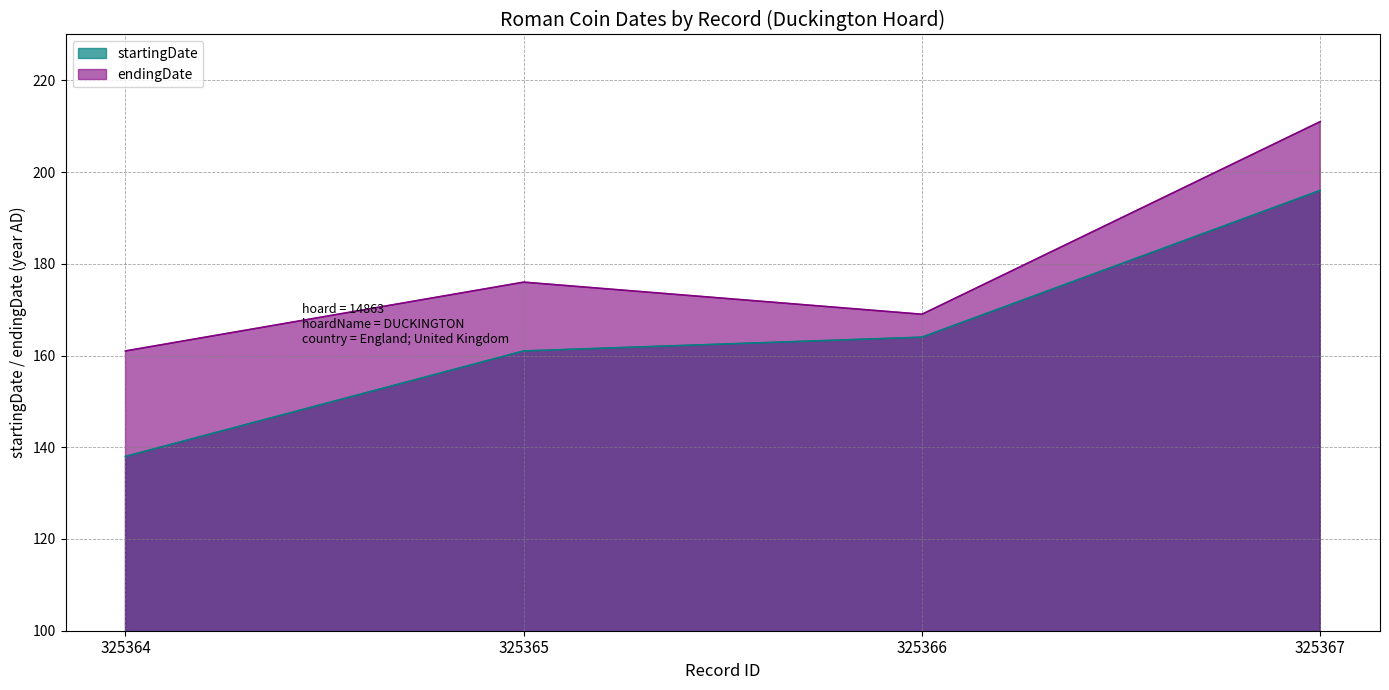

True or false: endingDate and startingDate intersect in this chart.

False